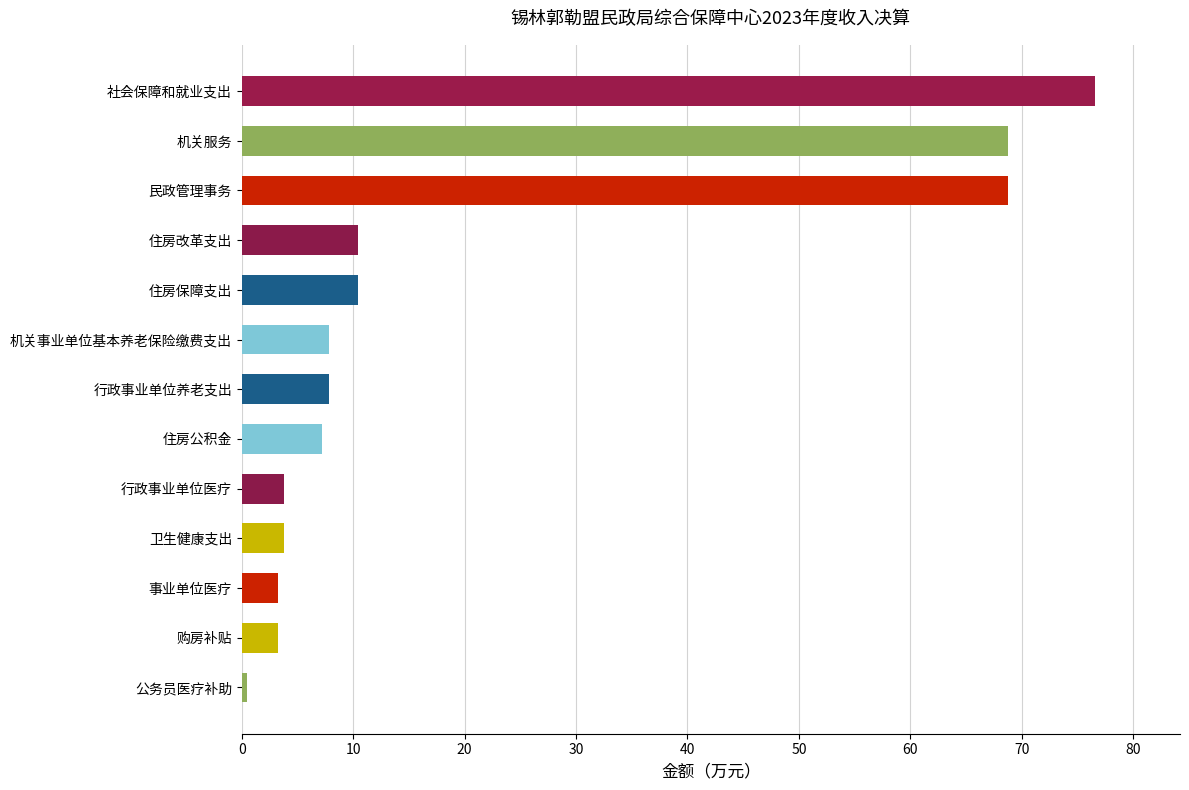

Approximately how many times larger is the value at 住房保障支出 compared to 机关事业单位基本养老保险缴费支出?

1.3